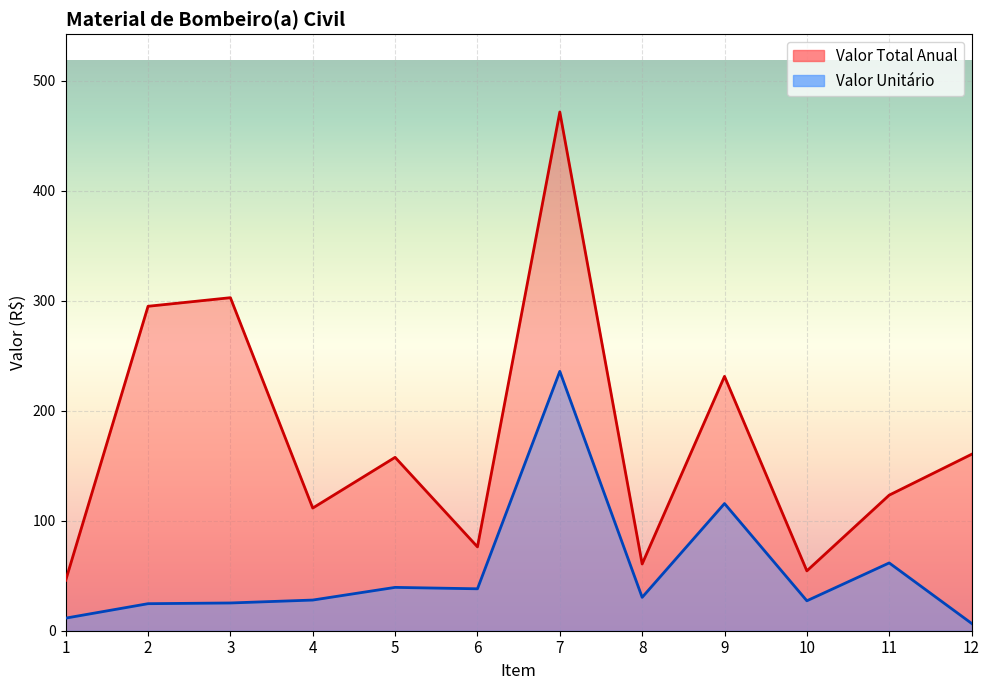

Between 1 and 4, which series saw the biggest shift?

Valor Total Anual